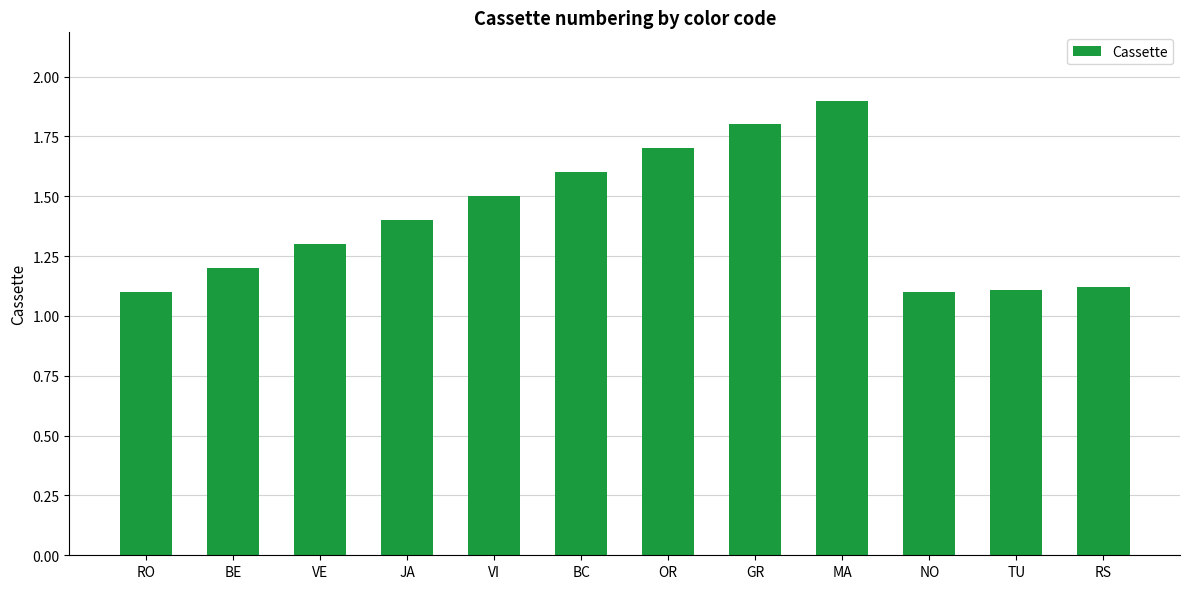

Does the chart contain stacked bars?

No